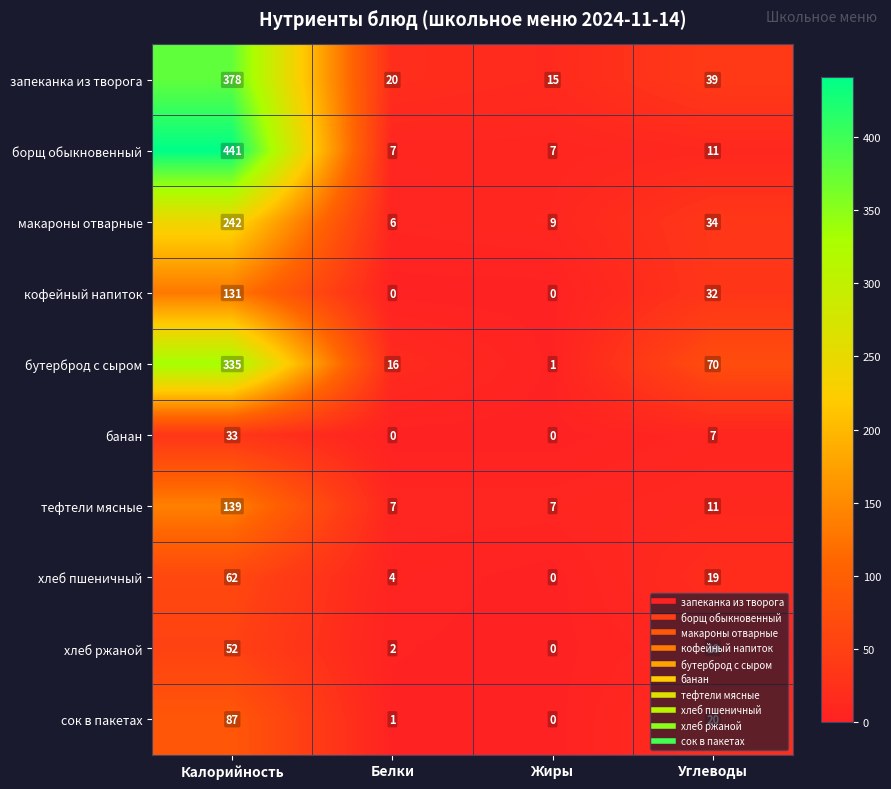

Count the number of categories in the chart.

4